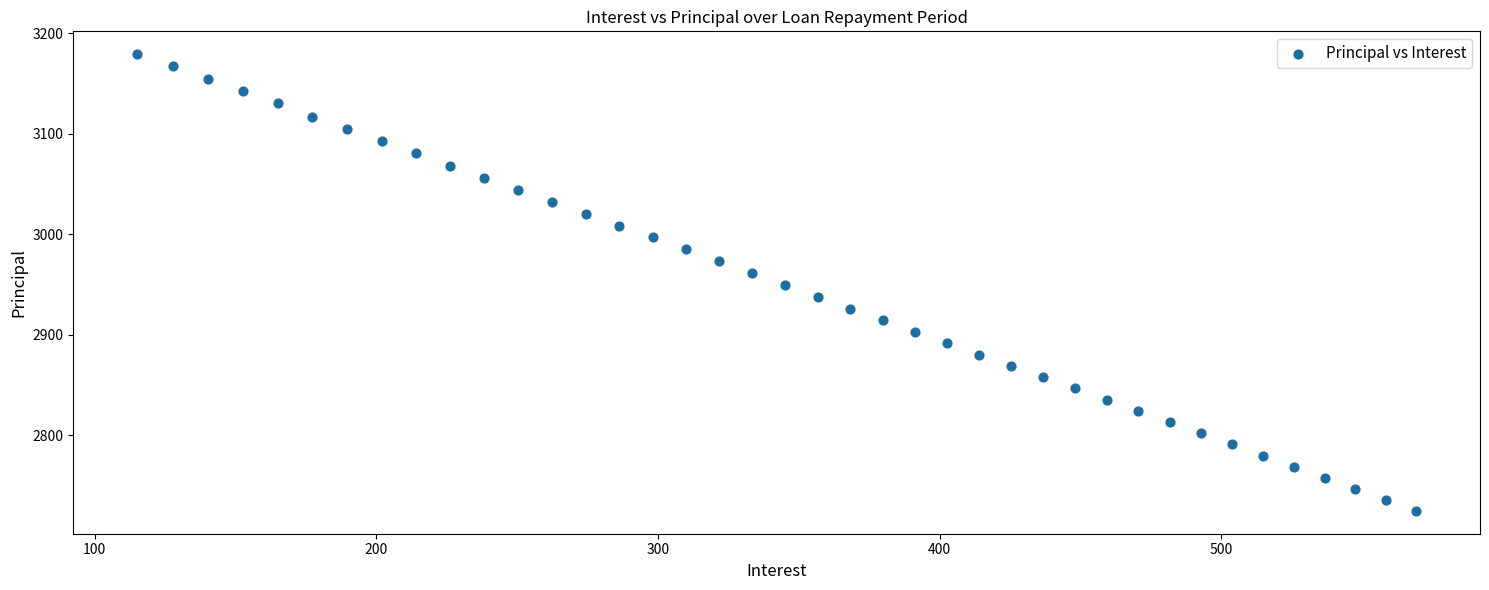

What is the range of Y values (max minus min)?

454